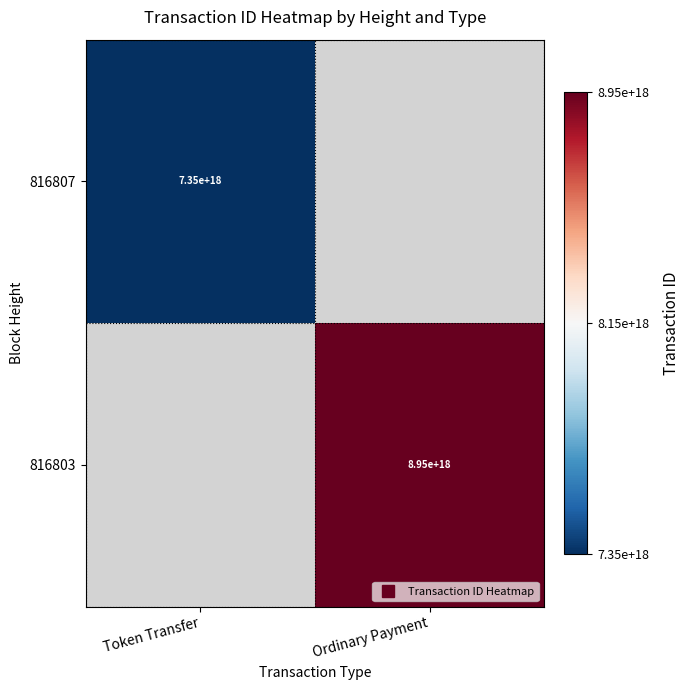

Which category has the highest value across all series?

Ordinary Payment